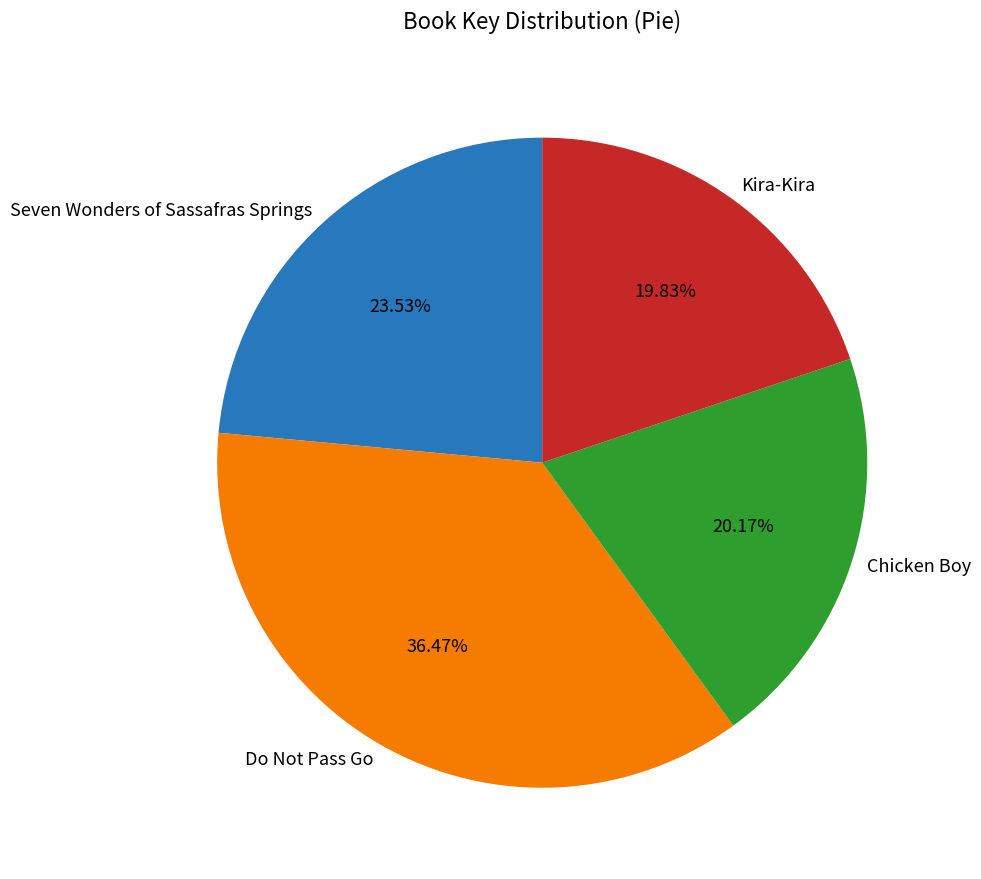

Is there any slice that represents more than half of the pie?

No